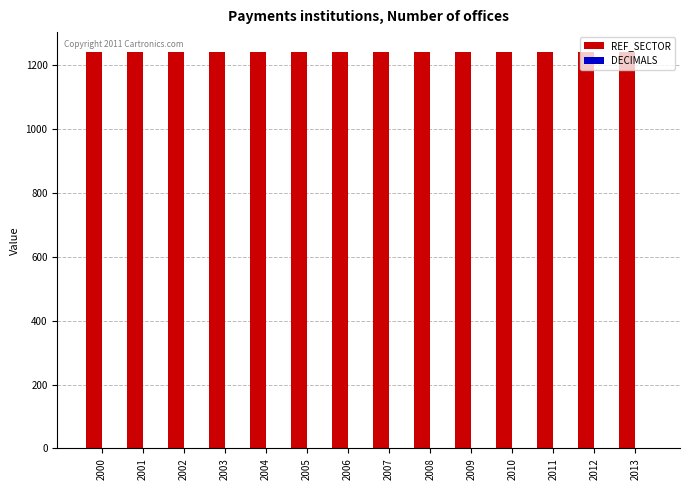

Which series has the largest total across all categories?

REF_SECTOR